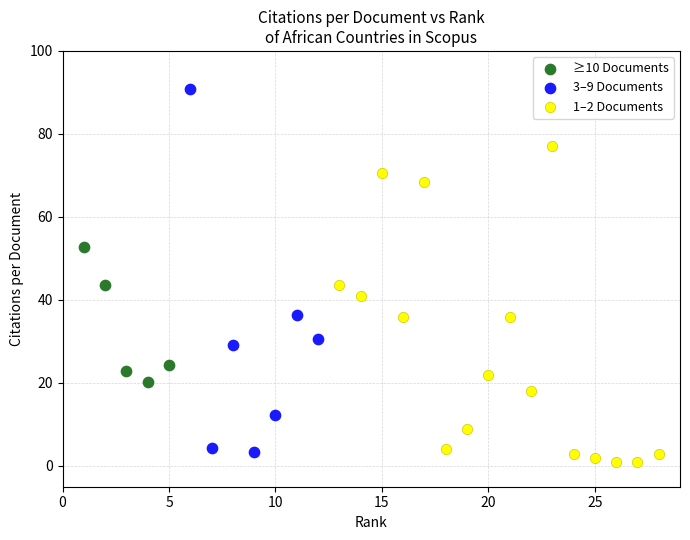

Which series contains the highest Y value?

3–9 Documents